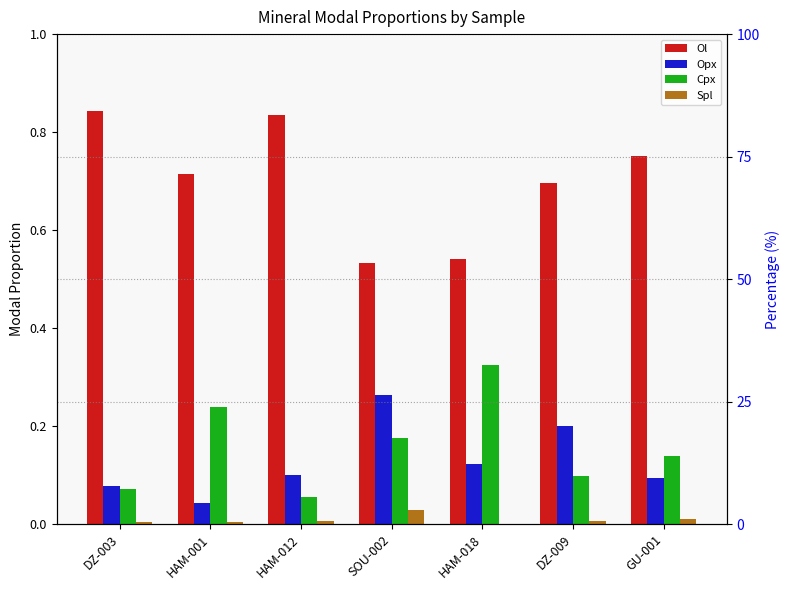

At how many categories does at least one series exceed 0?

7